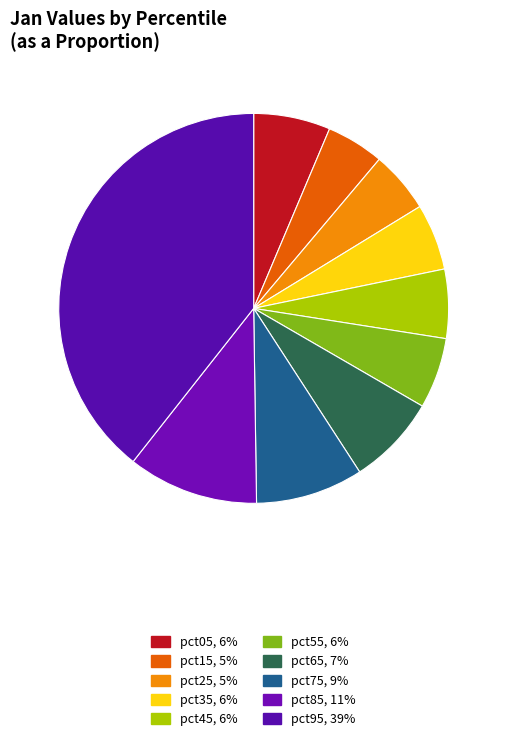

To the nearest percent, what portion does pct05 represent?

6%